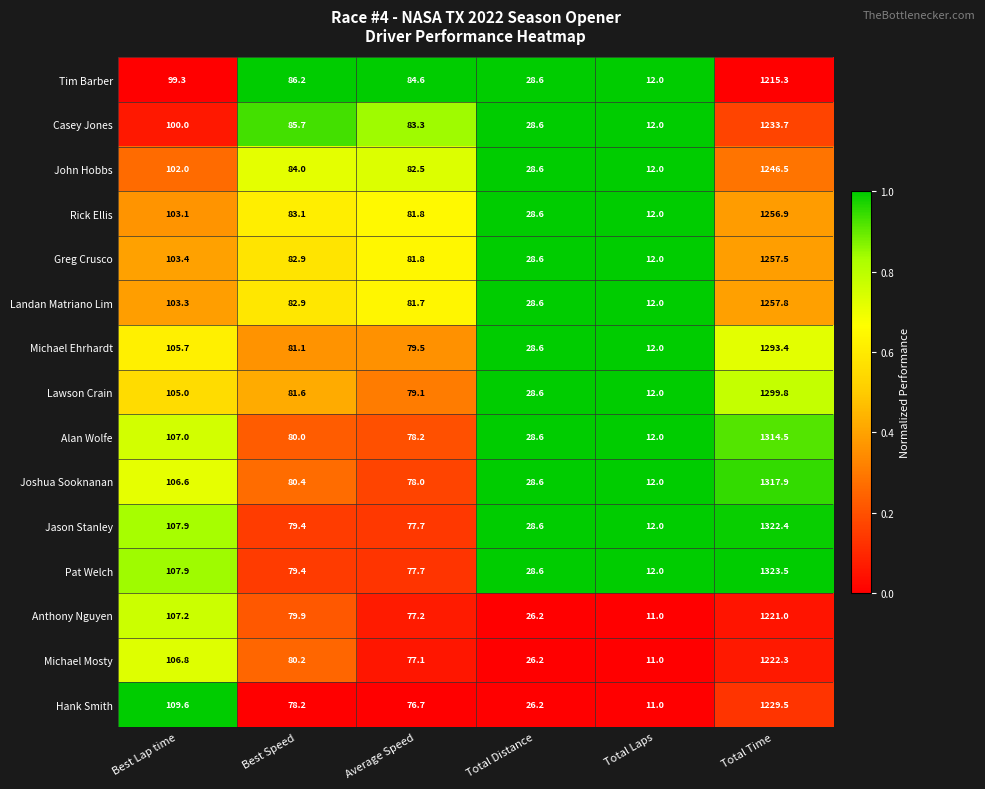

What is the difference between the maximum and second lowest values in the Greg Crusco series?

1228.9